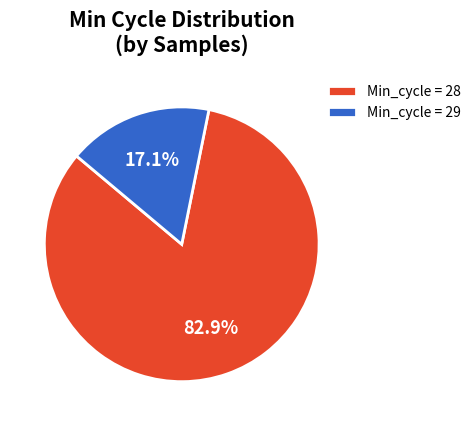

Rank the categories by value from highest to lowest.

Min_cycle = 28, Min_cycle = 29